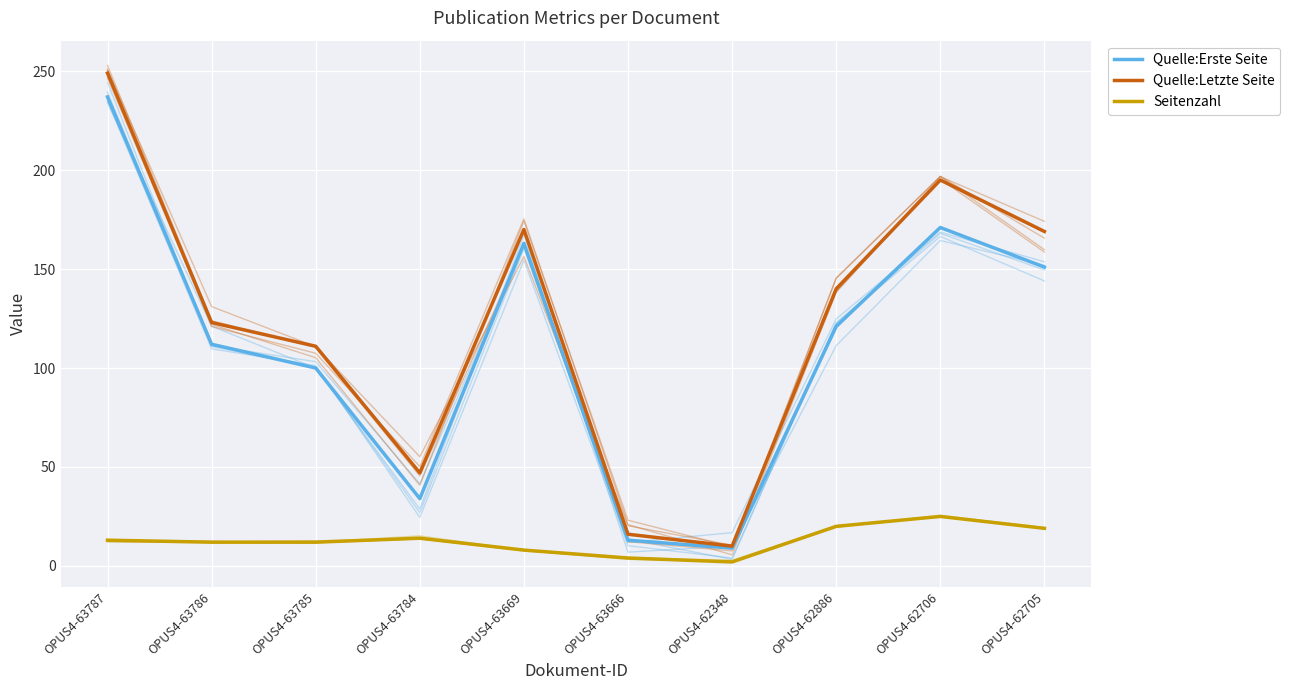

Rank the series by their maximum value, from highest to lowest.

Quelle:Letzte Seite, Quelle:Erste Seite, Seitenzahl